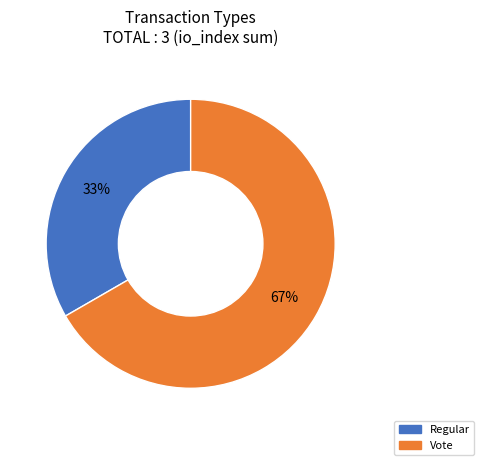

Is the sum of Vote and Regular greater than half?

Yes